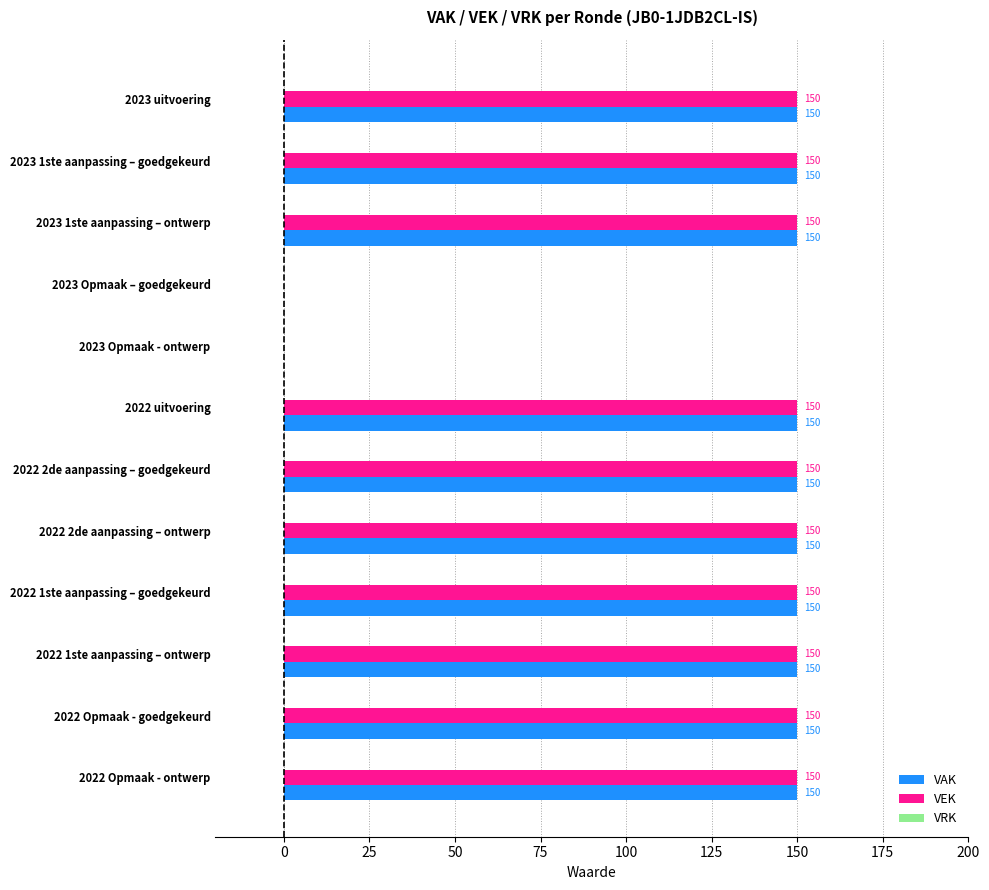

What is the sum of all VAK values?

1500